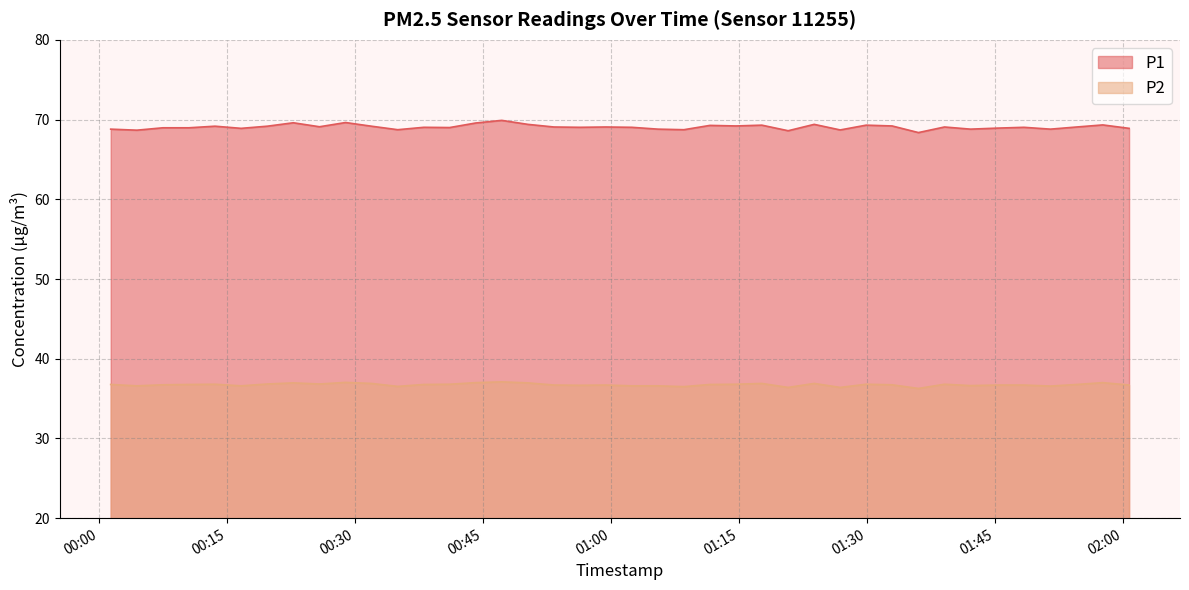

Does the chart display data point markers on the line(s)?

No